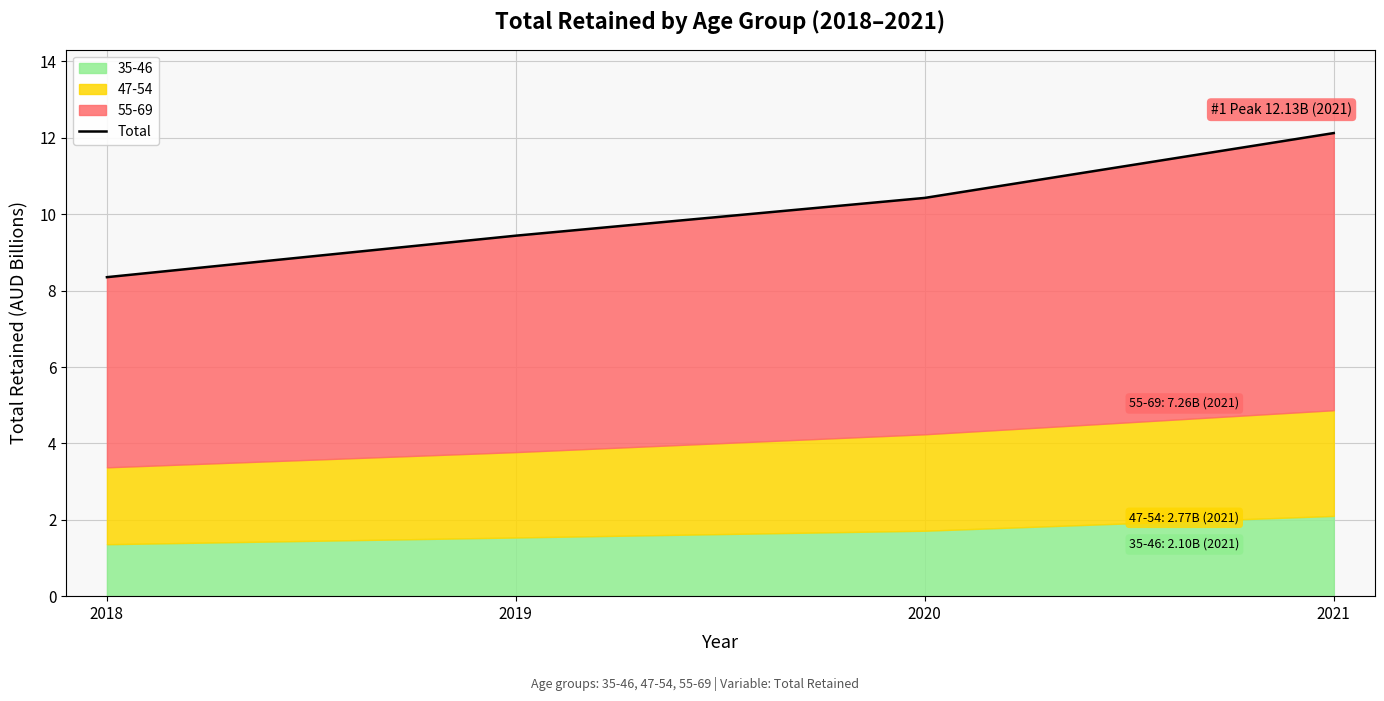

How many categories are shown in the chart?

4